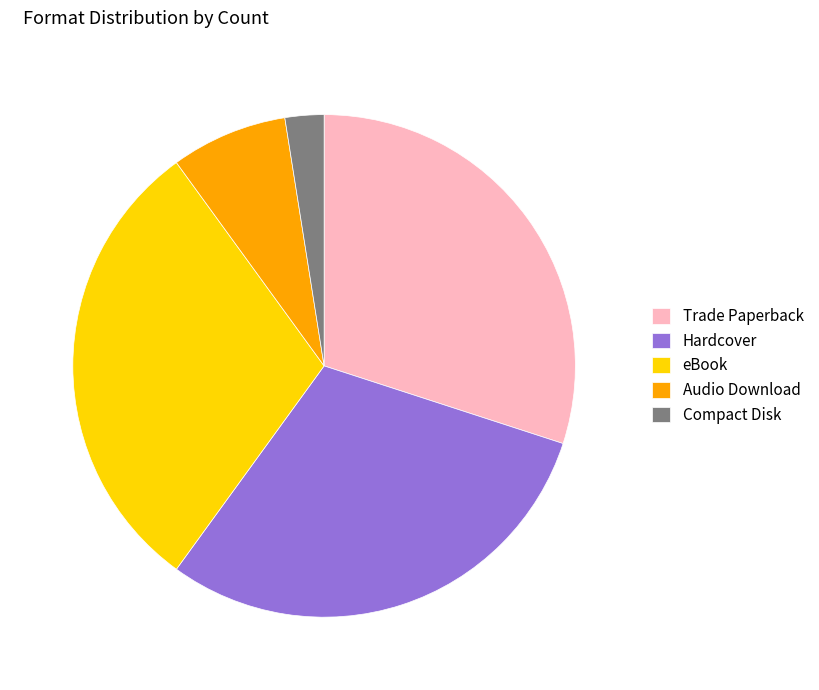

Which category has the smallest portion of the pie?

Compact Disk